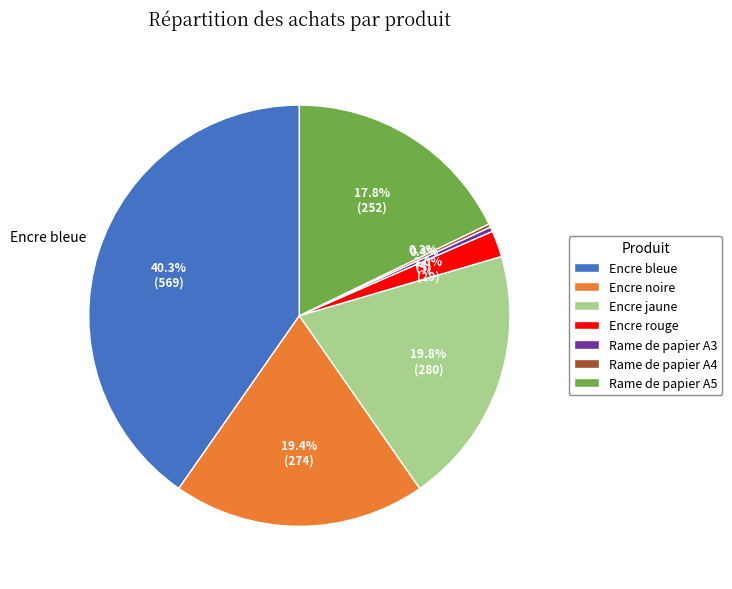

What is the largest slice in the pie chart?

Encre bleue